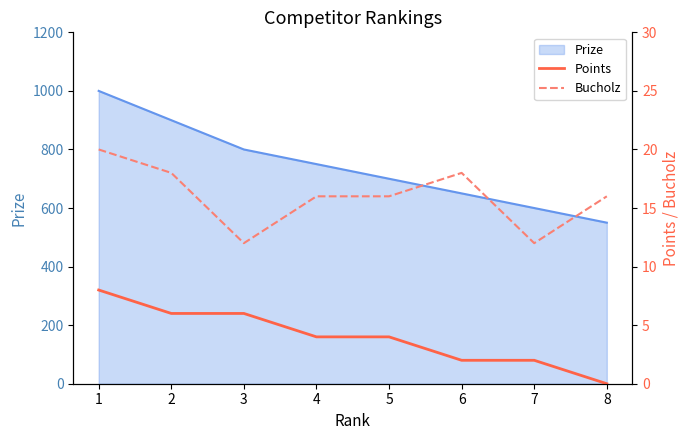

True or false: Bucholz and Points cross at least once.

False